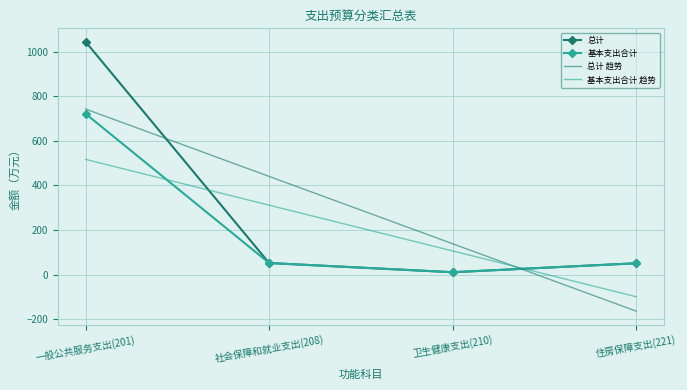

How many categories are shown in the chart?

4